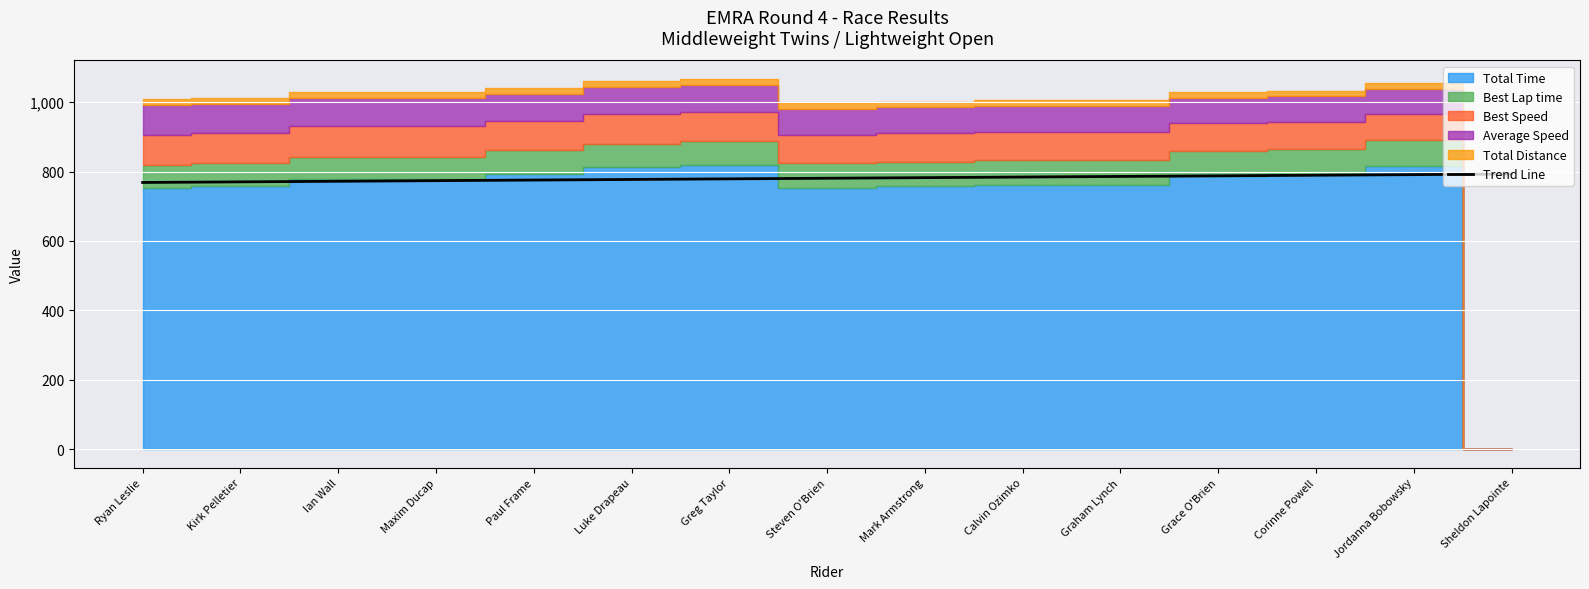

True or false: Trend Line has a value of 1166.1 at Calvin Ozimko.

False